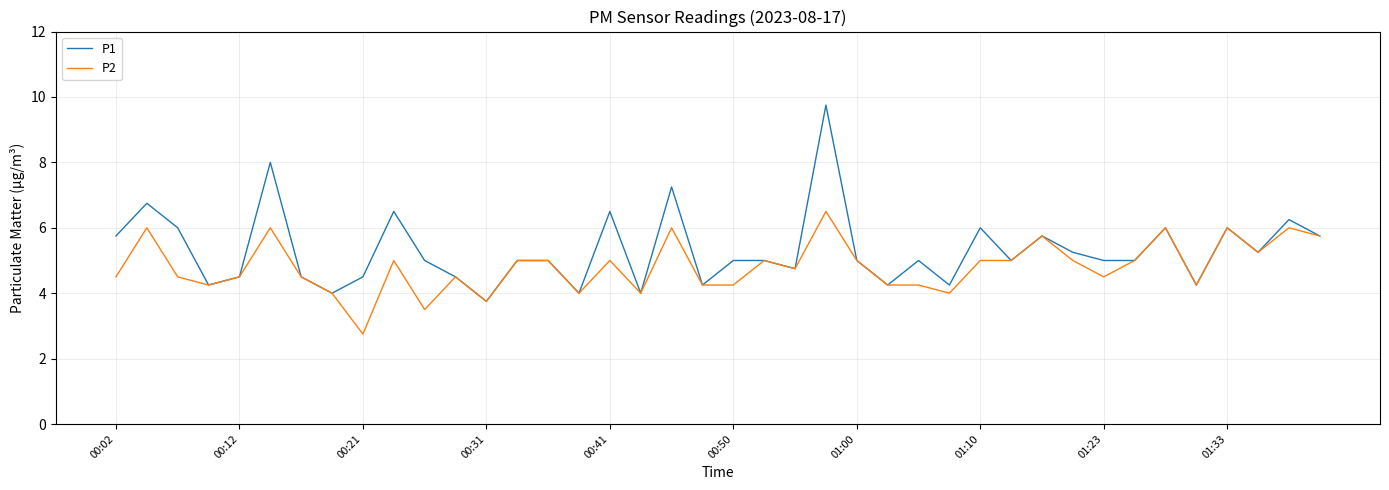

Which series has the largest range (max minus min)?

P1